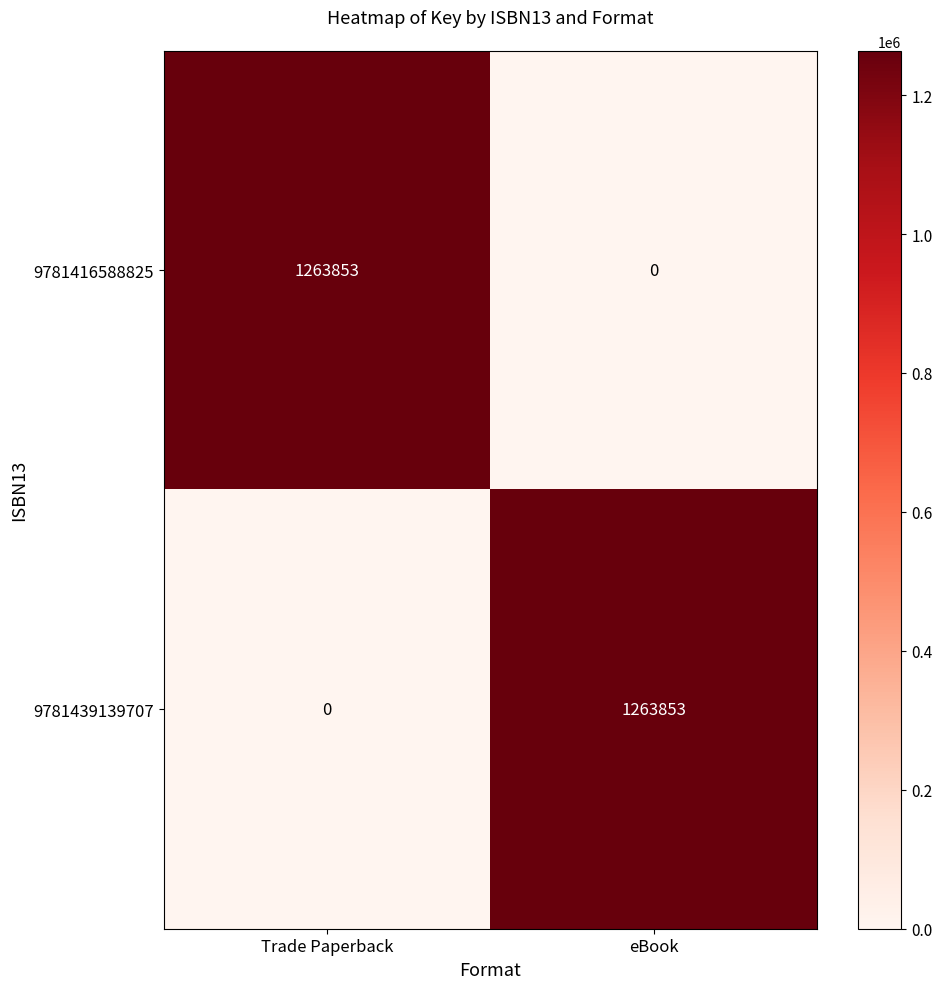

The 9781439139707 series shows -554148 at Trade Paperback. True or false?

False